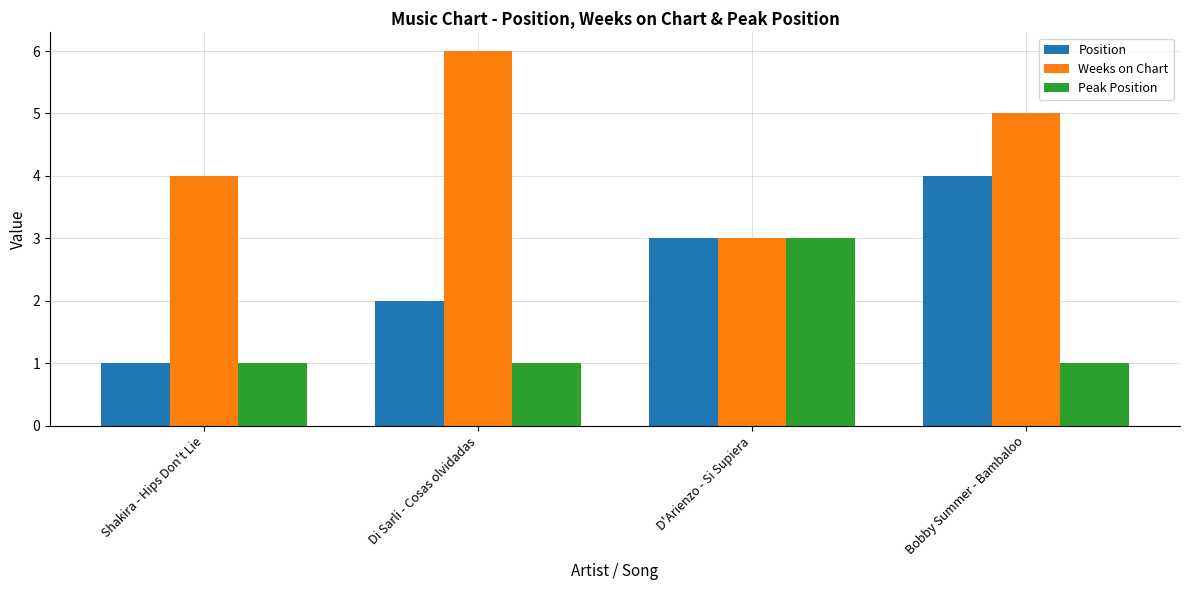

The Position series shows 2 at Di Sarli - Cosas olvidadas. True or false?

True